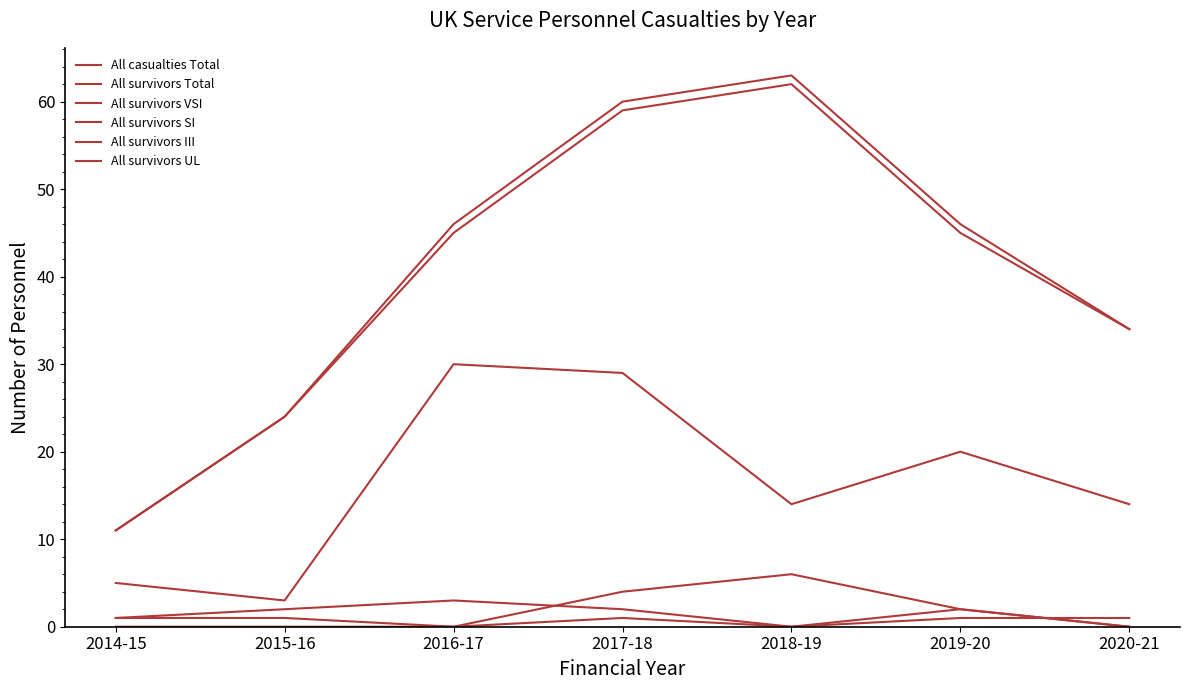

What is the difference between the second highest and minimum values in the All survivors VSI series?

1